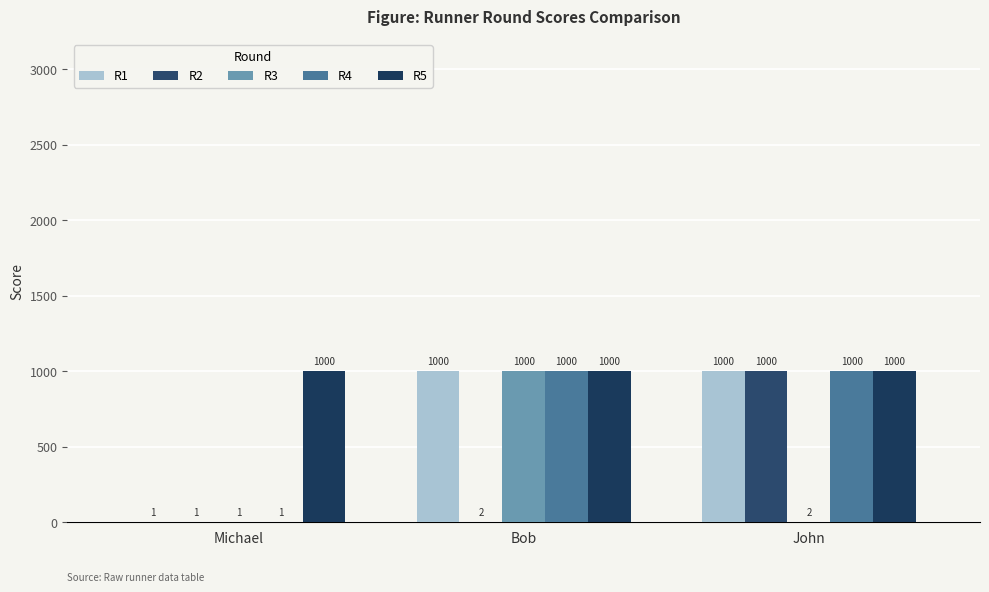

Between John and Bob, which is larger?

John